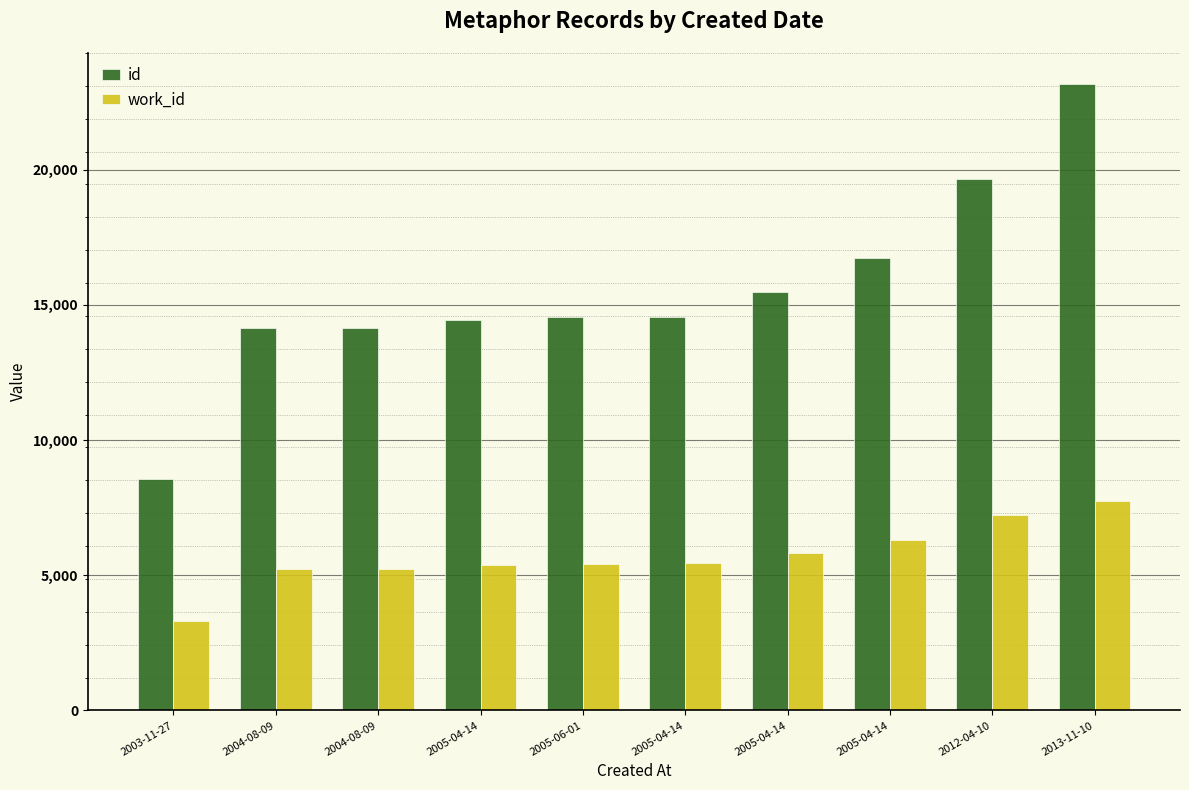

Reading right to left, what are all the values shown in this chart?

id: 2013-11-10=23152	2012-04-10=19666	2005-04-14=16719	2005-04-14=15485	2005-04-14=14558	2005-06-01=14534	2005-04-14=14454	2004-08-09=14159	2004-08-09=14137	2003-11-27=8556
work_id: 2013-11-10=7752	2012-04-10=7210	2005-04-14=6321	2005-04-14=5807	2005-04-14=5443	2005-06-01=5425	2005-04-14=5375	2004-08-09=5248	2004-08-09=5248	2003-11-27=3292